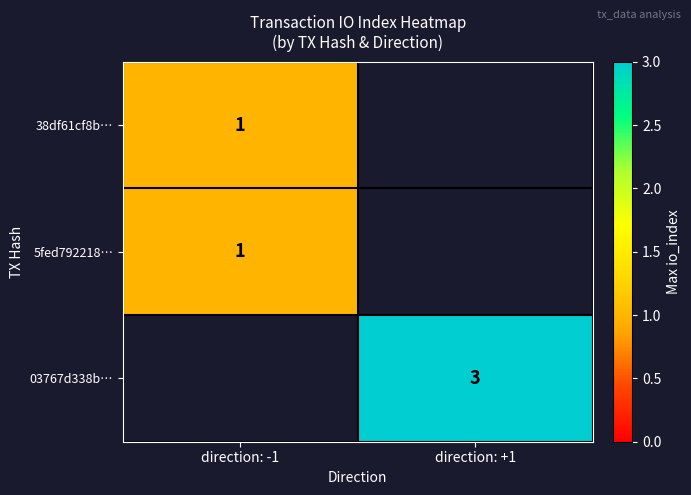

The 5fed792218… series shows 2 at direction: -1. True or false?

False